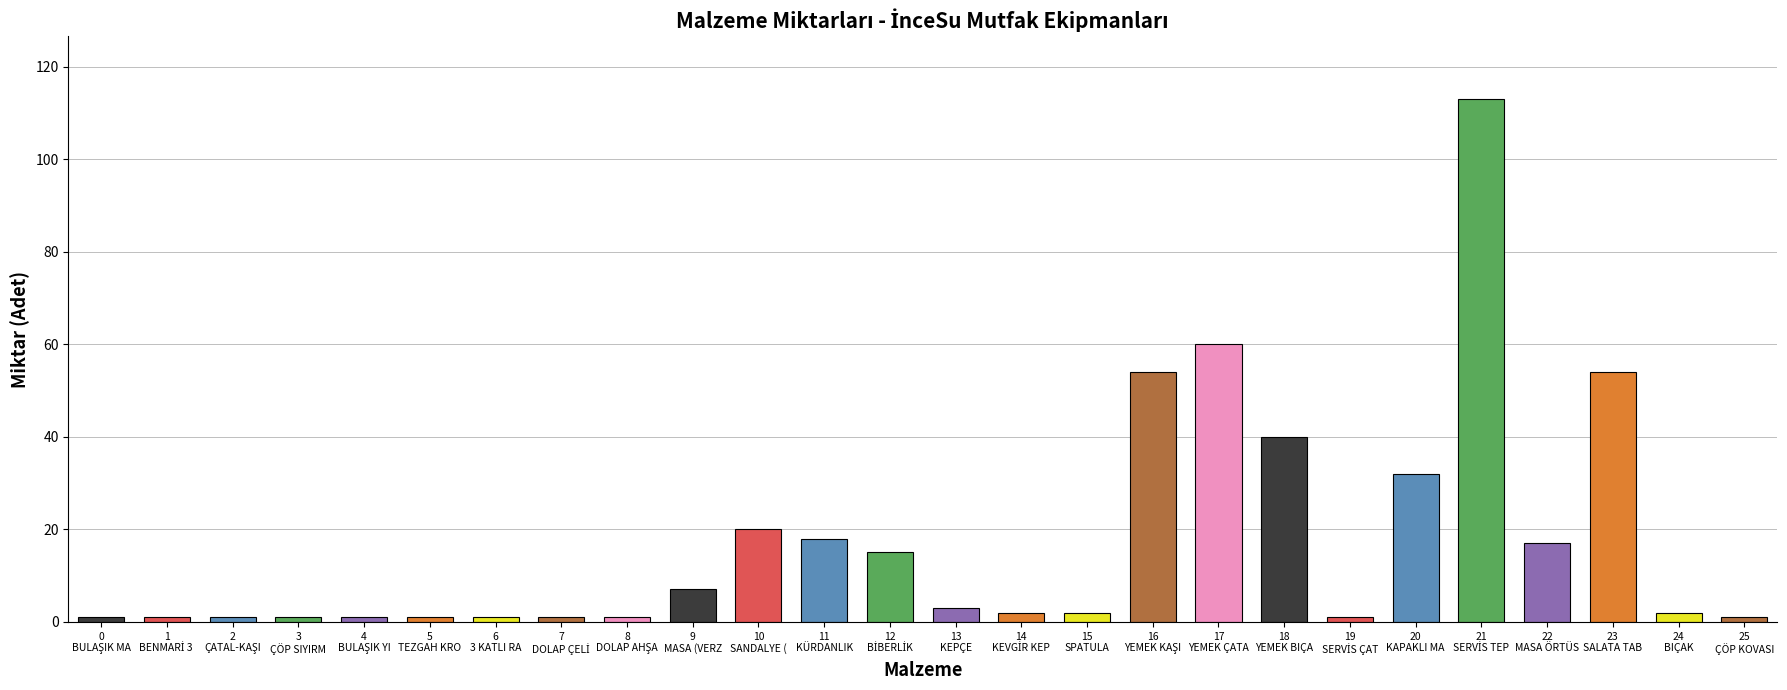

True or false: the data shows 2 at 15
SPATULA.

True